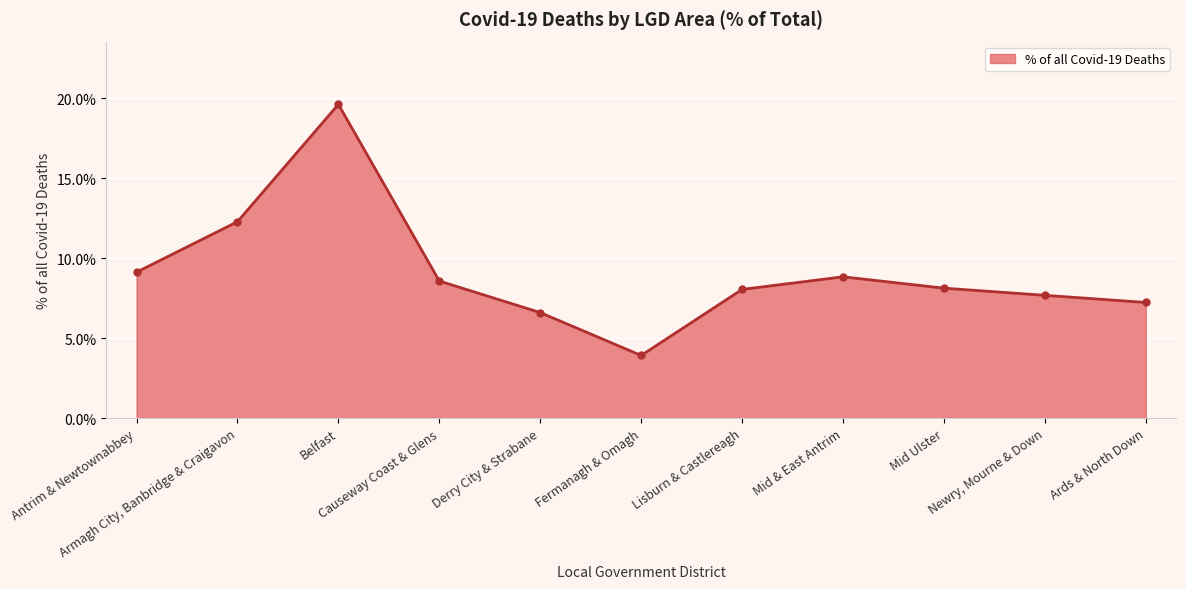

What is the value of the 7th point from the left?

8.0